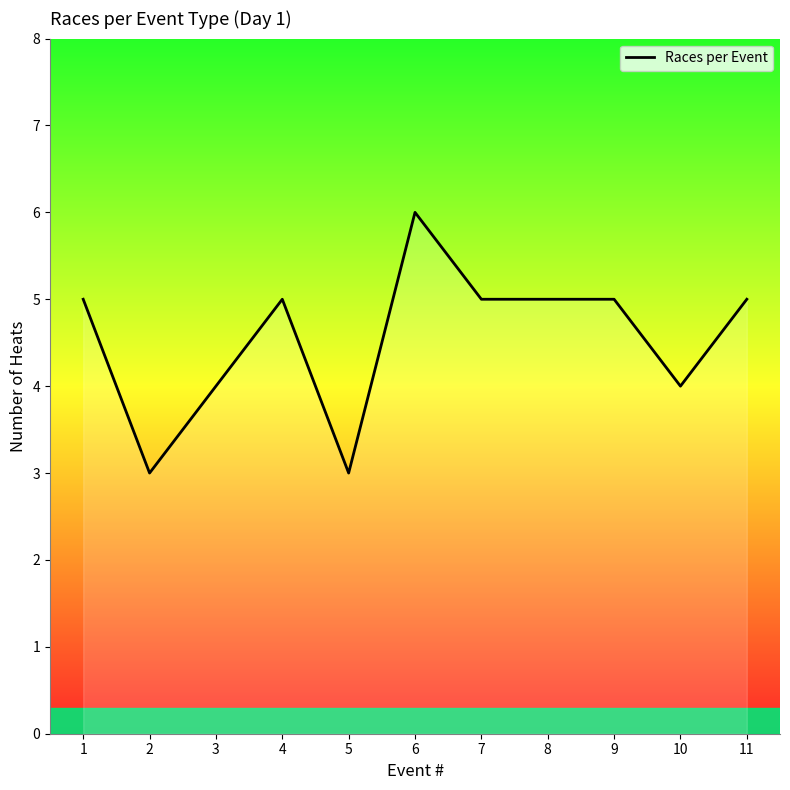

What is the ratio of the value at 4 to the value at 8?

1.0